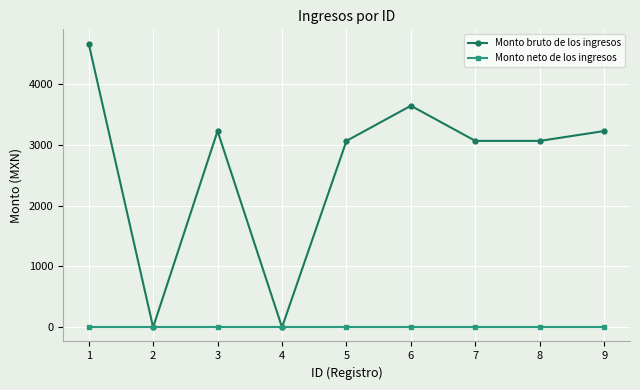

What is the greatest value displayed?

4663.5